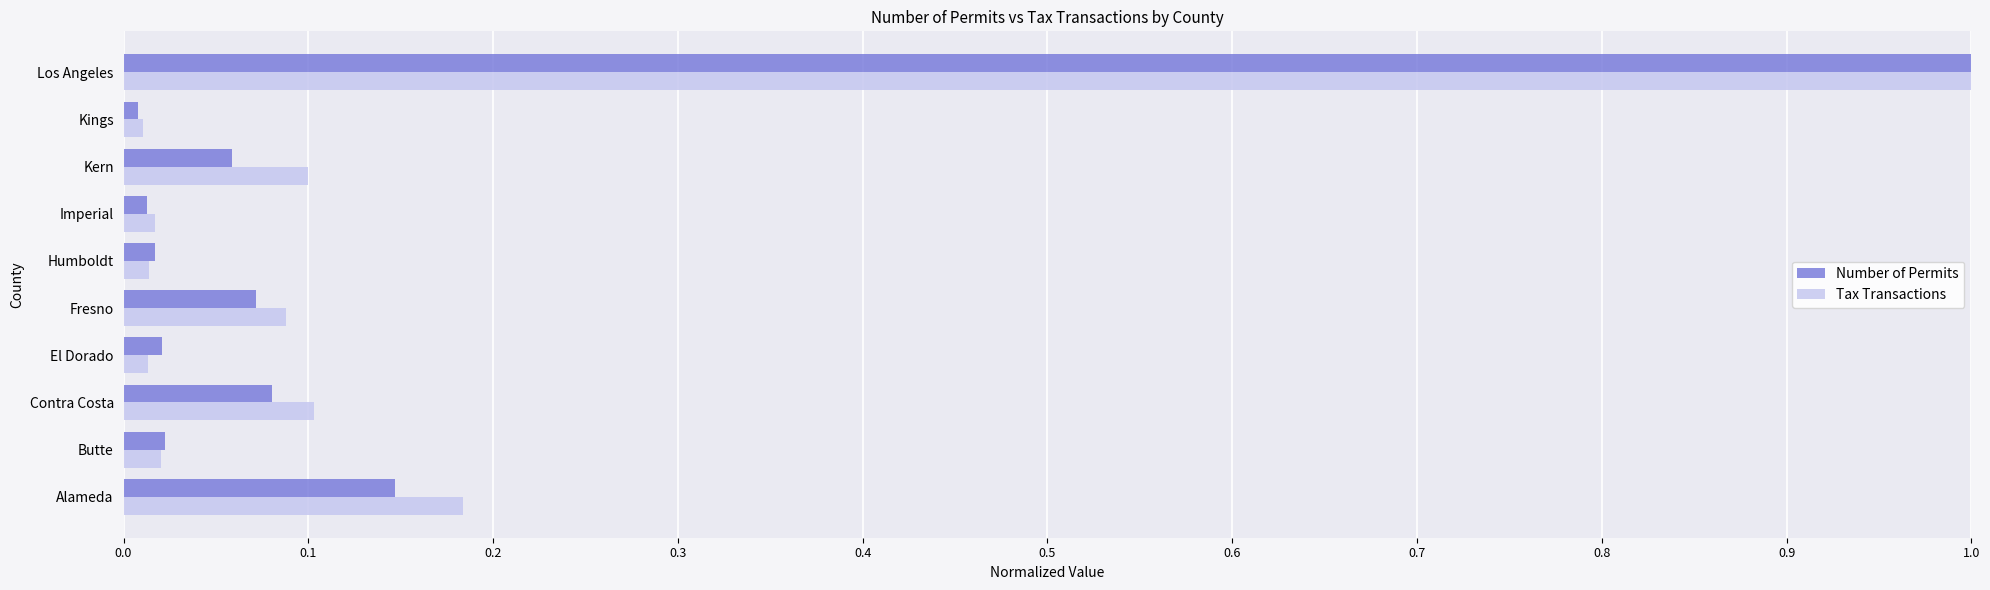

What is the difference between the maximum and minimum values in the Tax Transactions series?

1.0